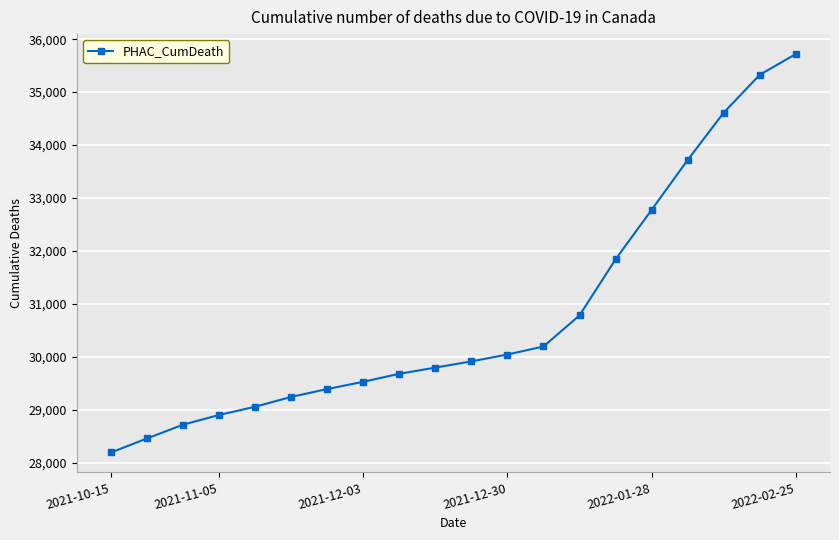

What is the difference between the maximum and second lowest values?

7263